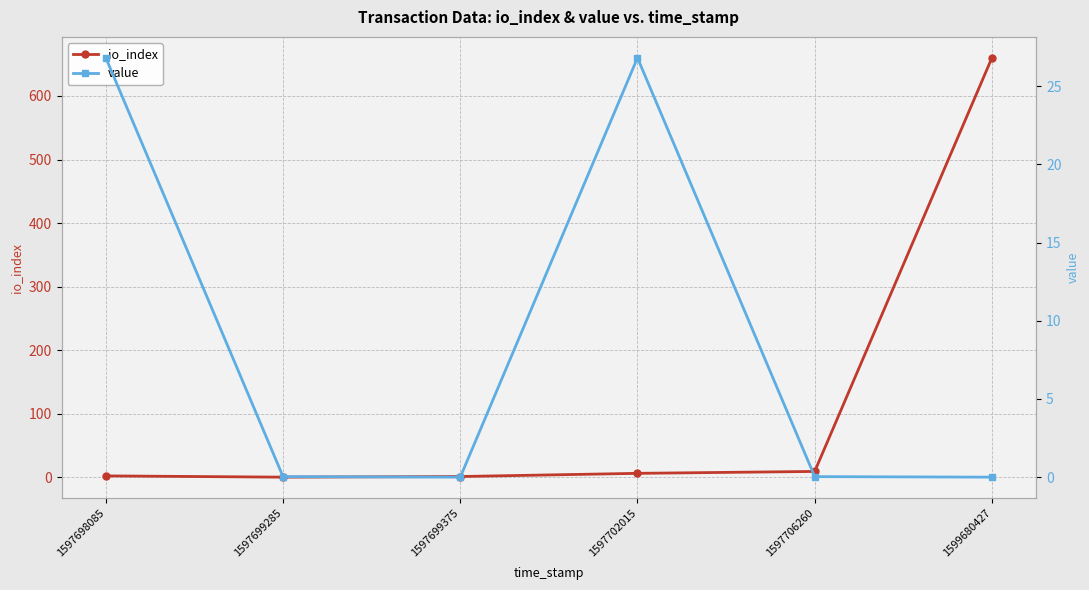

Which has a higher value, 1599680427 or 1597706260?

1599680427